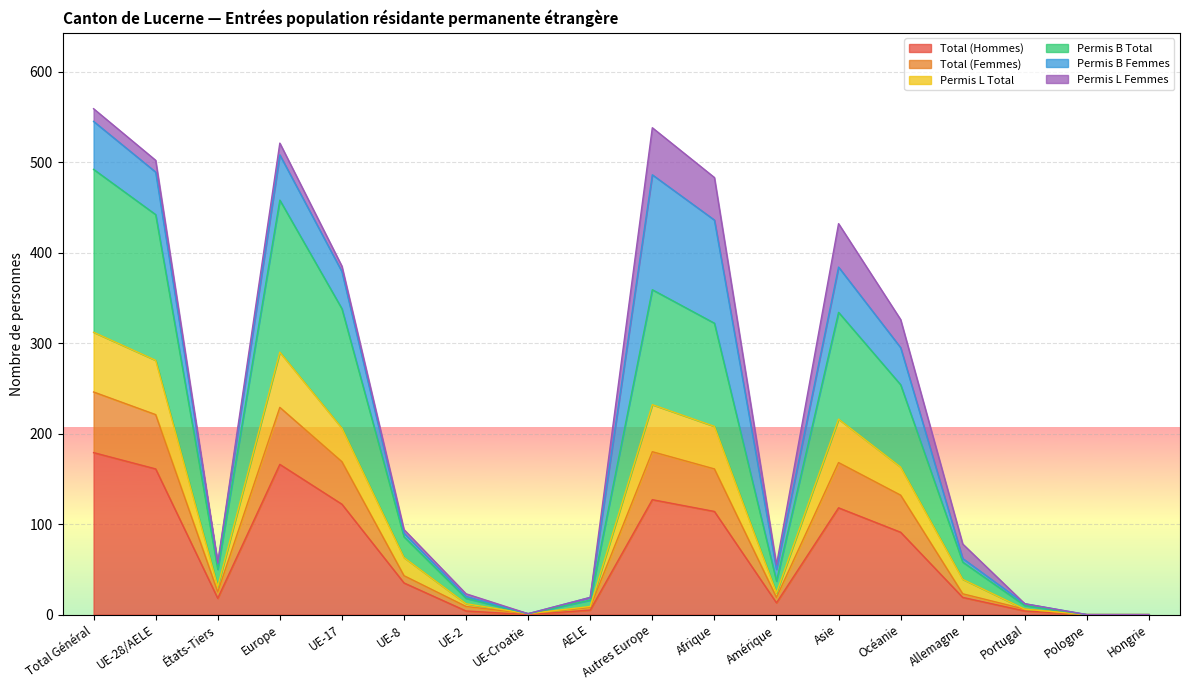

How many data points does each series have?

18